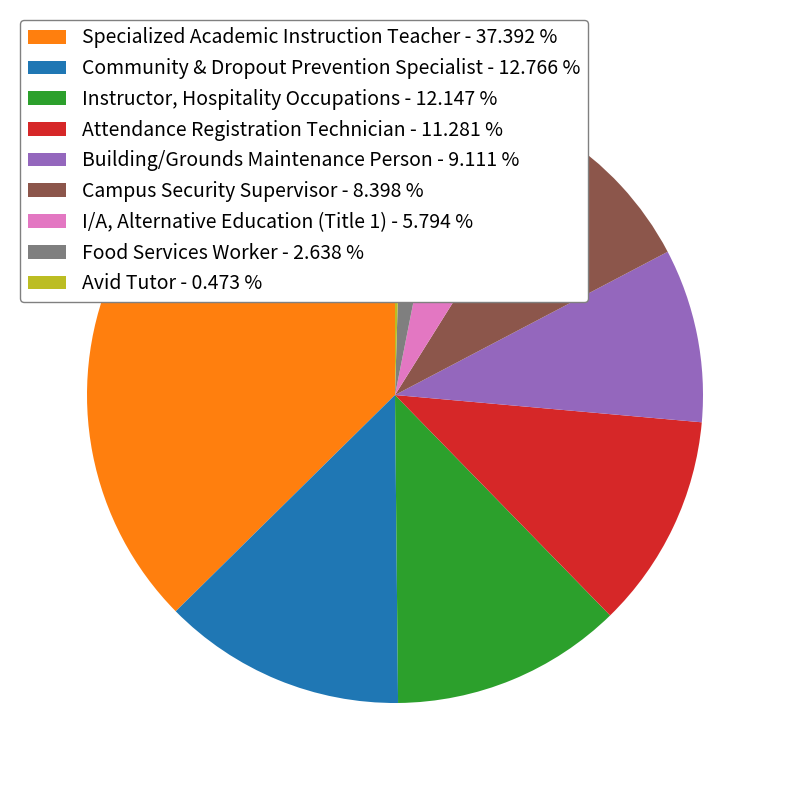

Is it true that Campus Security Supervisor is 1% of the pie?

False